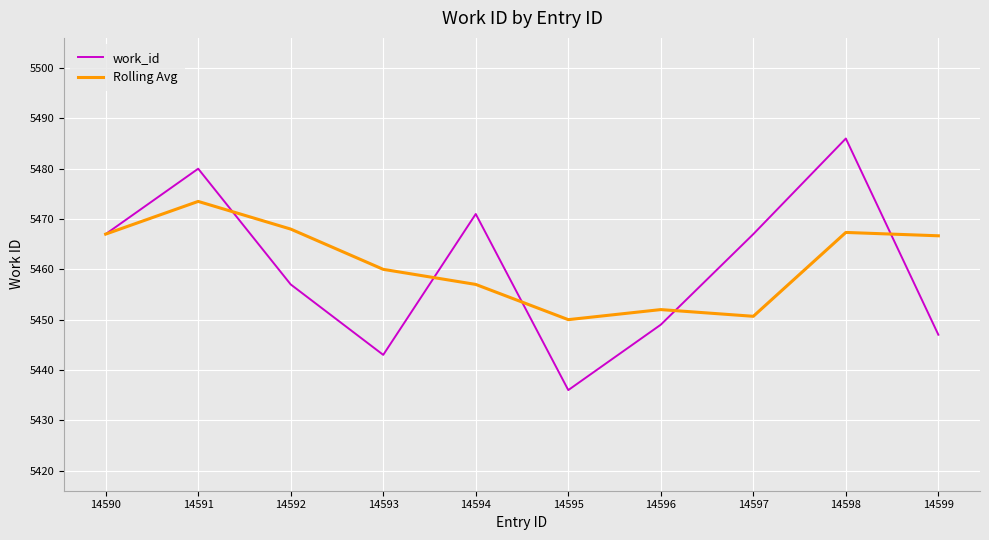

The value of Rolling Avg at 14594 is 5457.0. True or false?

True